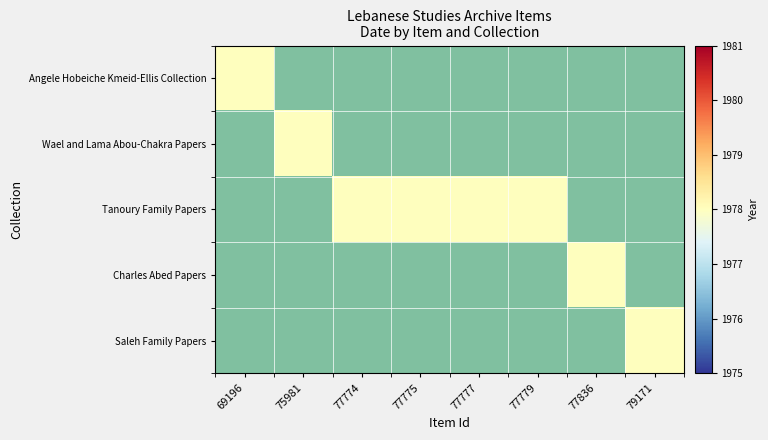

Which series changed the most between 77777 and 79171?

Tanoury Family Papers